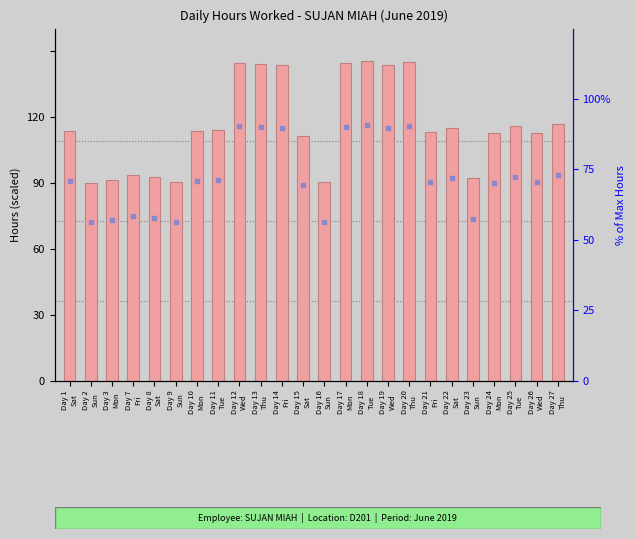

At which category is the sum across all series the highest?

Day 18
Tue